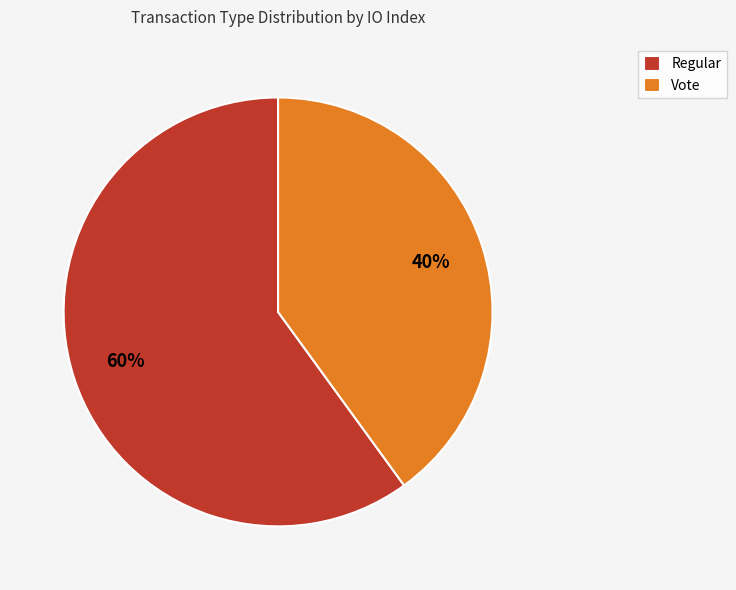

How many slices are in this pie chart?

2